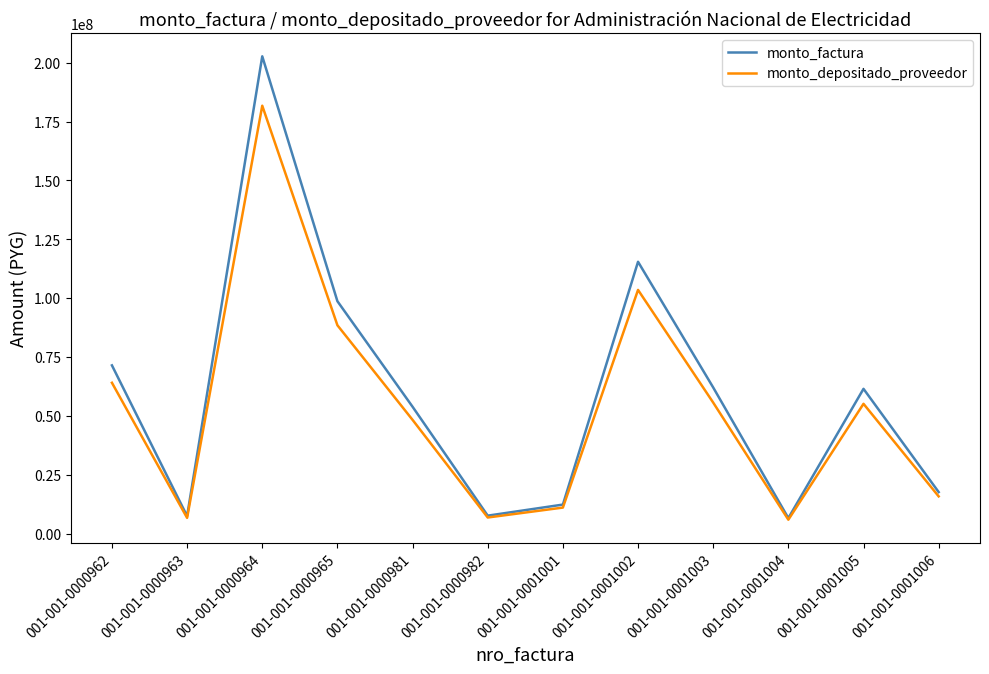

At which label does monto_depositado_proveedor first exceed 55109364?

001-001-0000962